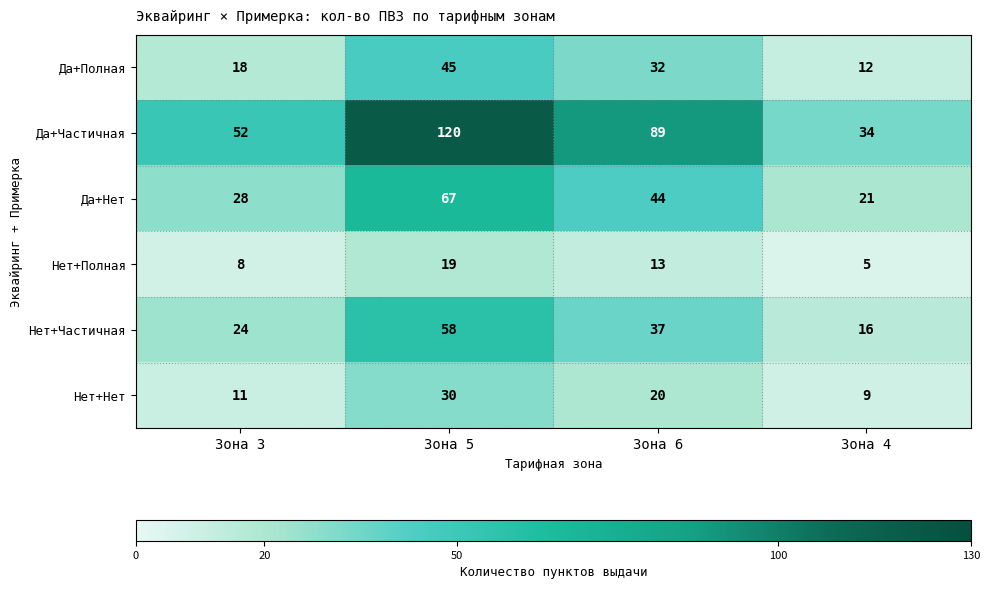

What is the difference between the second highest and minimum values in the Да+Полная series?

20